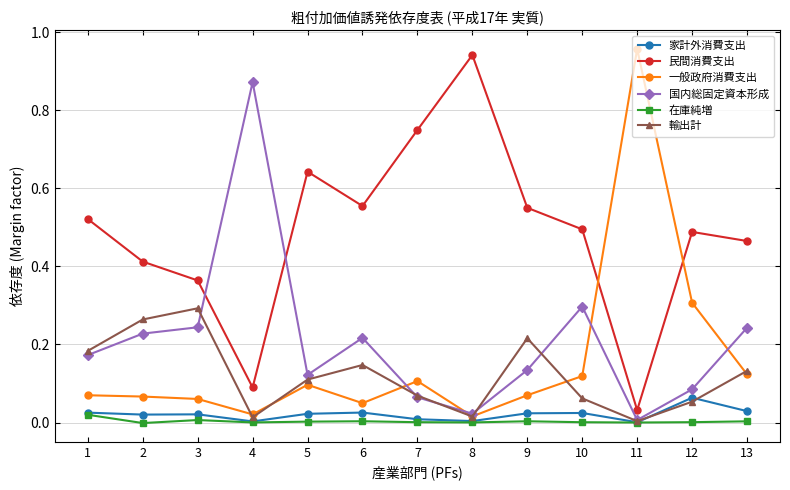

The value of 一般政府消費支出 at 6 is 0.0. True or false?

True